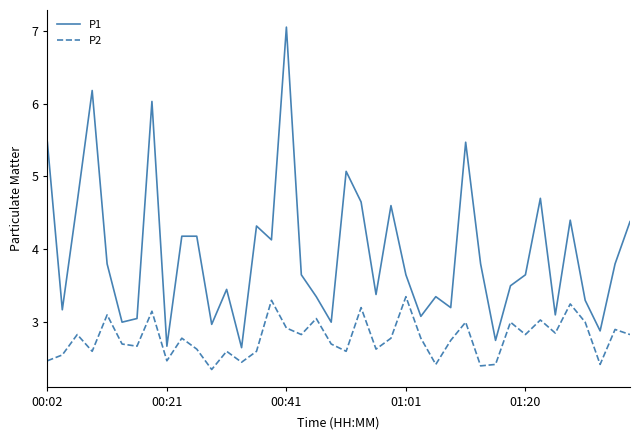

True or false: P1 and P2 cross at least once.

False